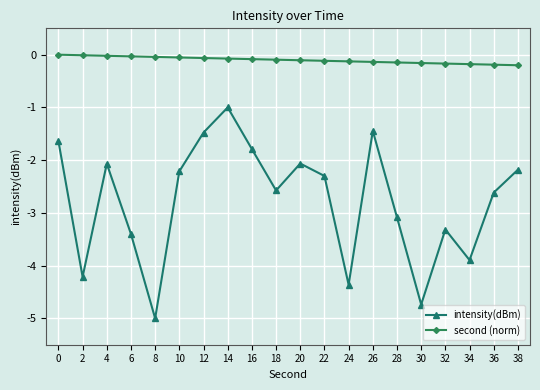

Which series changed the most between 20 and 36?

intensity(dBm)